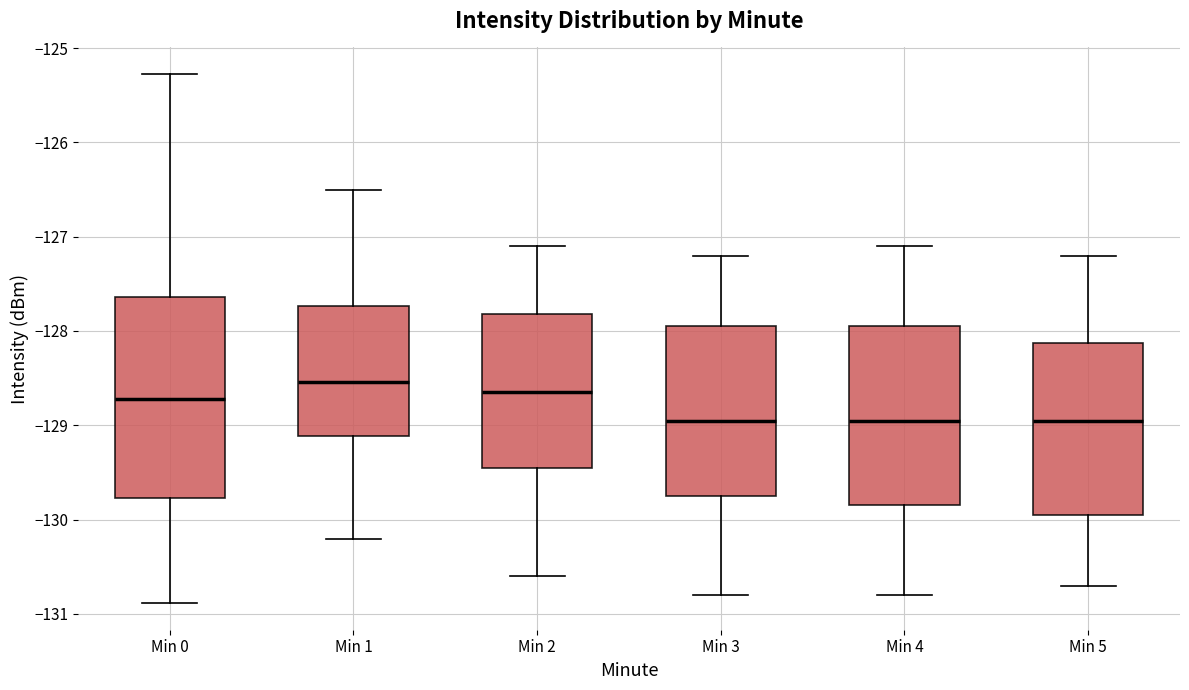

Reading left to right, transcribe this box plot: for each box, give where its median line is, the range the box spans, and where its two whiskers end, as read against the y-axis. The values are not printed on the chart, so give them approximately, as read against the axis.

Min 0: median -128.7, box -129.8 to -127.6, whiskers -130.9 to -125.3
Min 1: median -128.5, box -129.1 to -127.7, whiskers -130.2 to -126.5
Min 2: median -128.6, box -129.4 to -127.8, whiskers -130.6 to -127.1
Min 3: median -128.9, box -129.7 to -127.9, whiskers -130.8 to -127.2
Min 4: median -128.9, box -129.8 to -127.9, whiskers -130.8 to -127.1
Min 5: median -128.9, box -129.9 to -128.1, whiskers -130.7 to -127.2